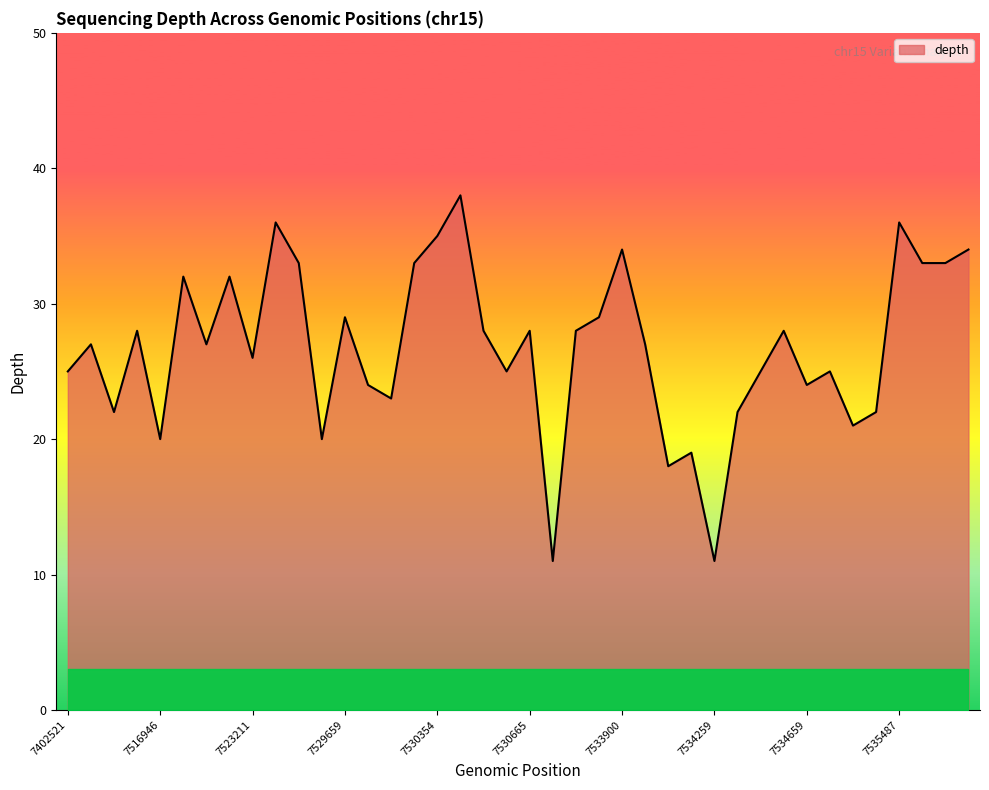

What is the difference between the maximum and minimum values?

27